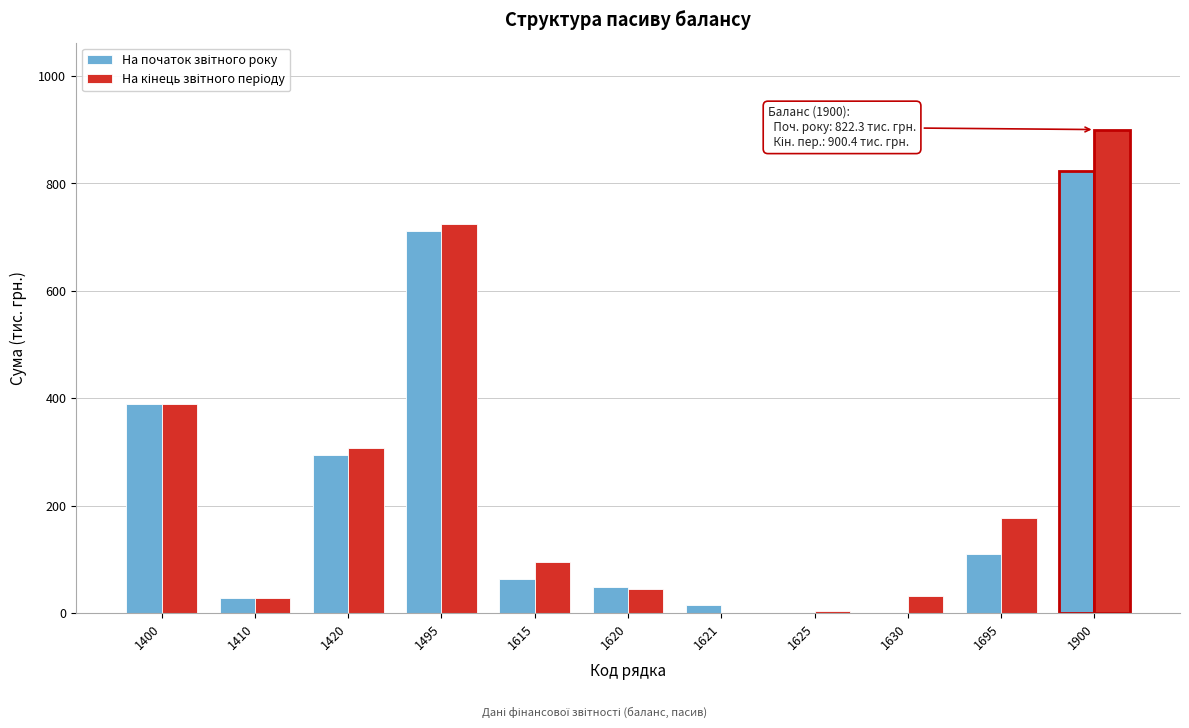

What is the total value across all series at 1400?

777.0